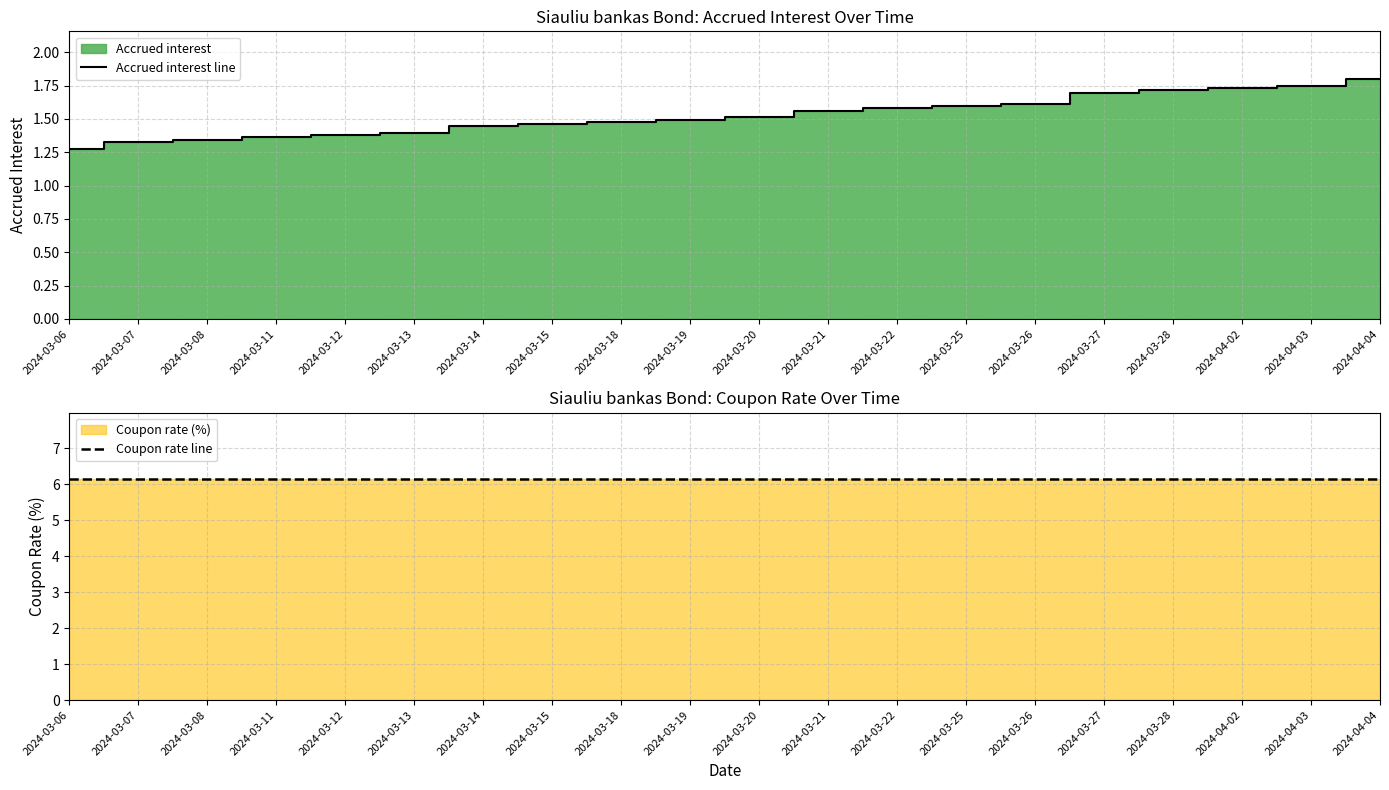

What is the average value of the Accrued interest line series?

1.5